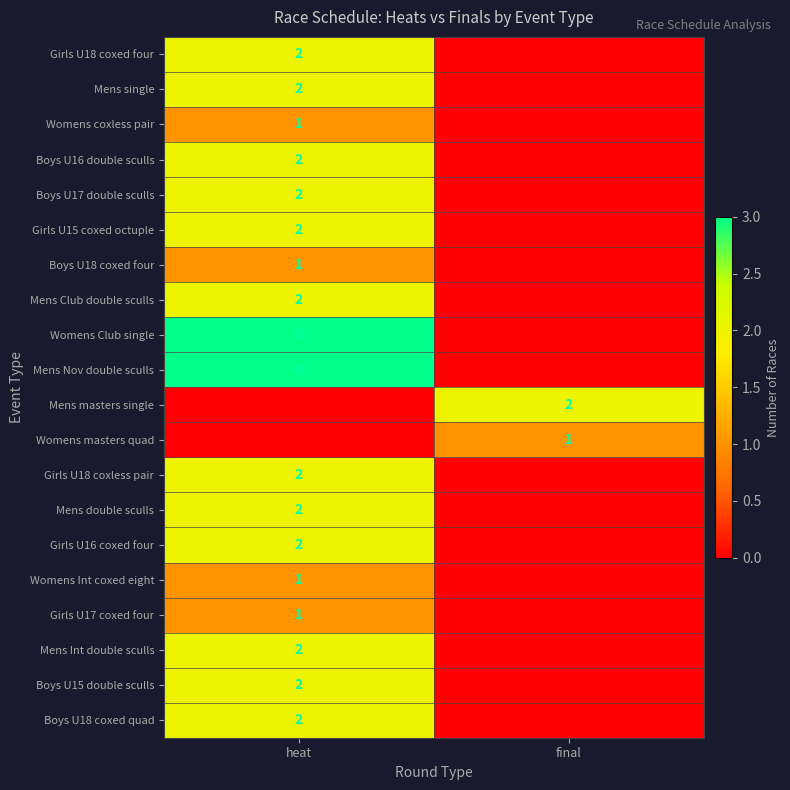

Is the value of Womens masters quad at final greater than the value of Girls U18 coxless pair at heat?

No